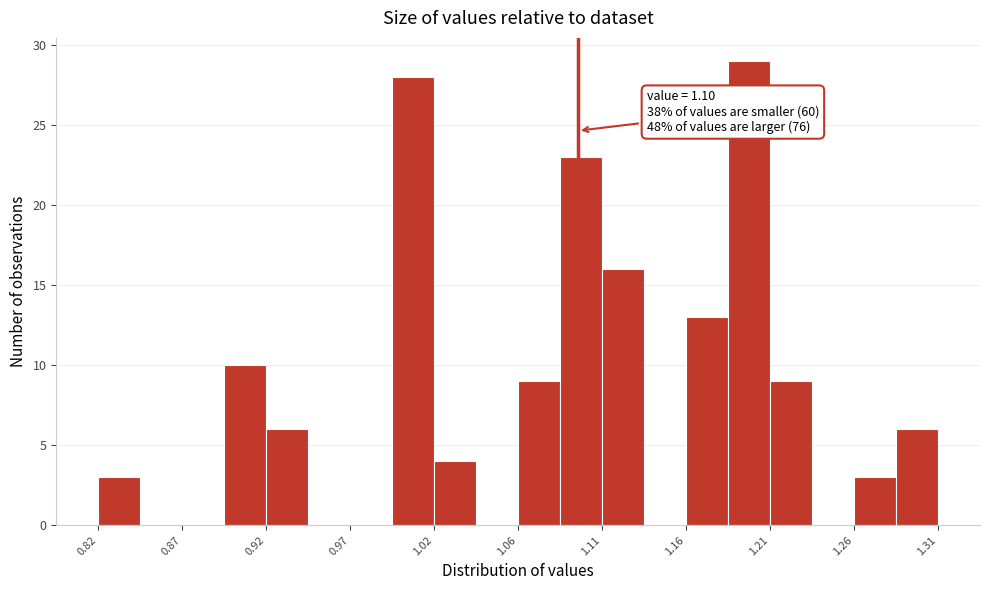

Over which range of the x-axis is the bar tallest?

1.190 to 1.210